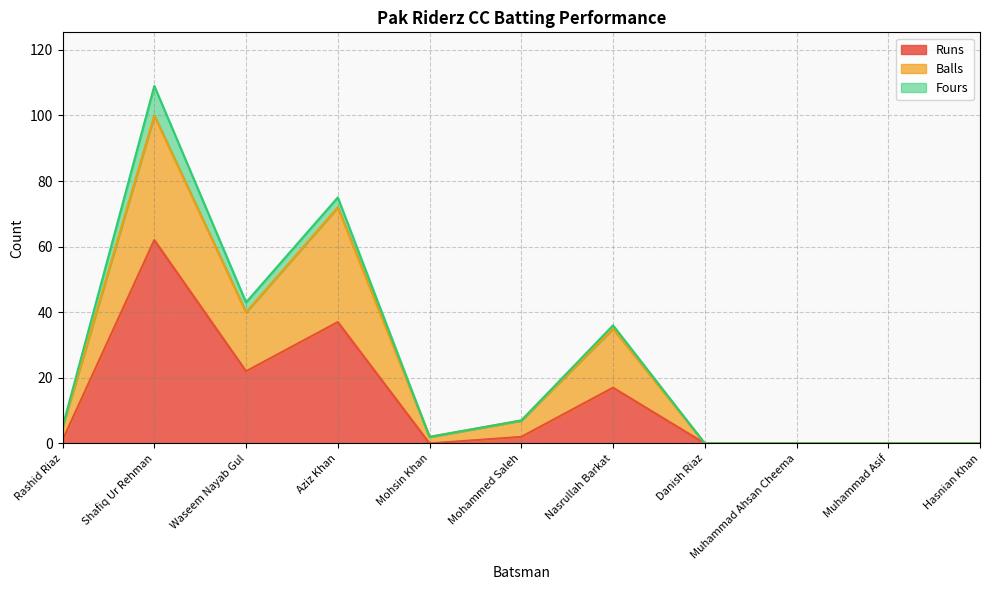

What is the maximum value for Runs?

62